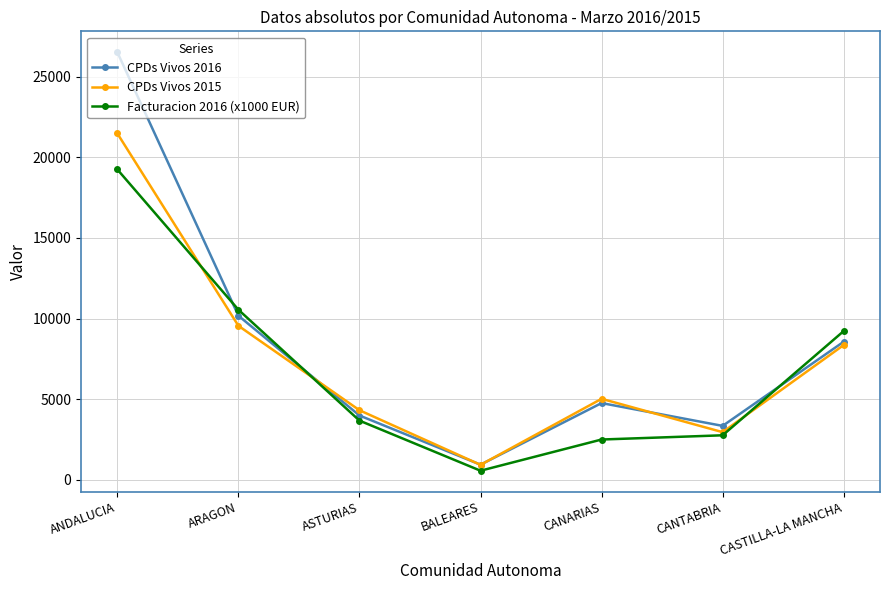

At how many categories does at least one series exceed 12324?

1